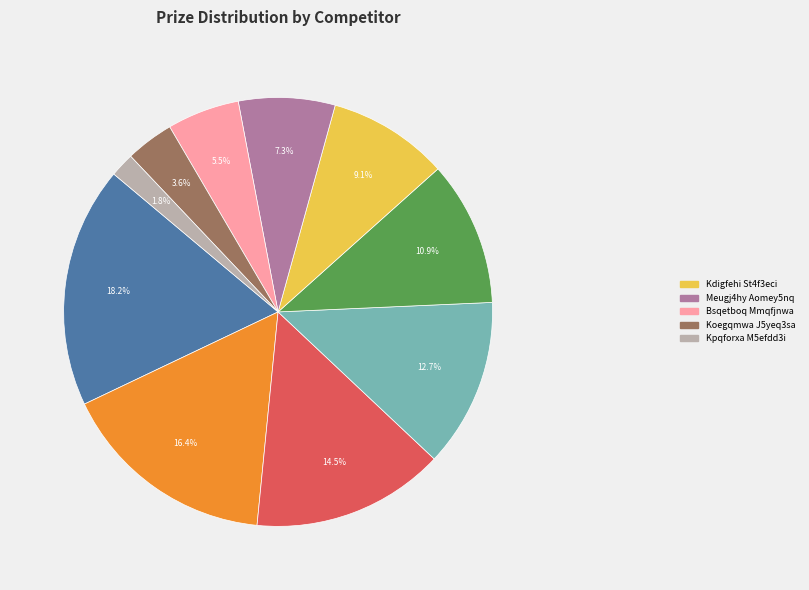

Is there a majority slice in this chart?

No